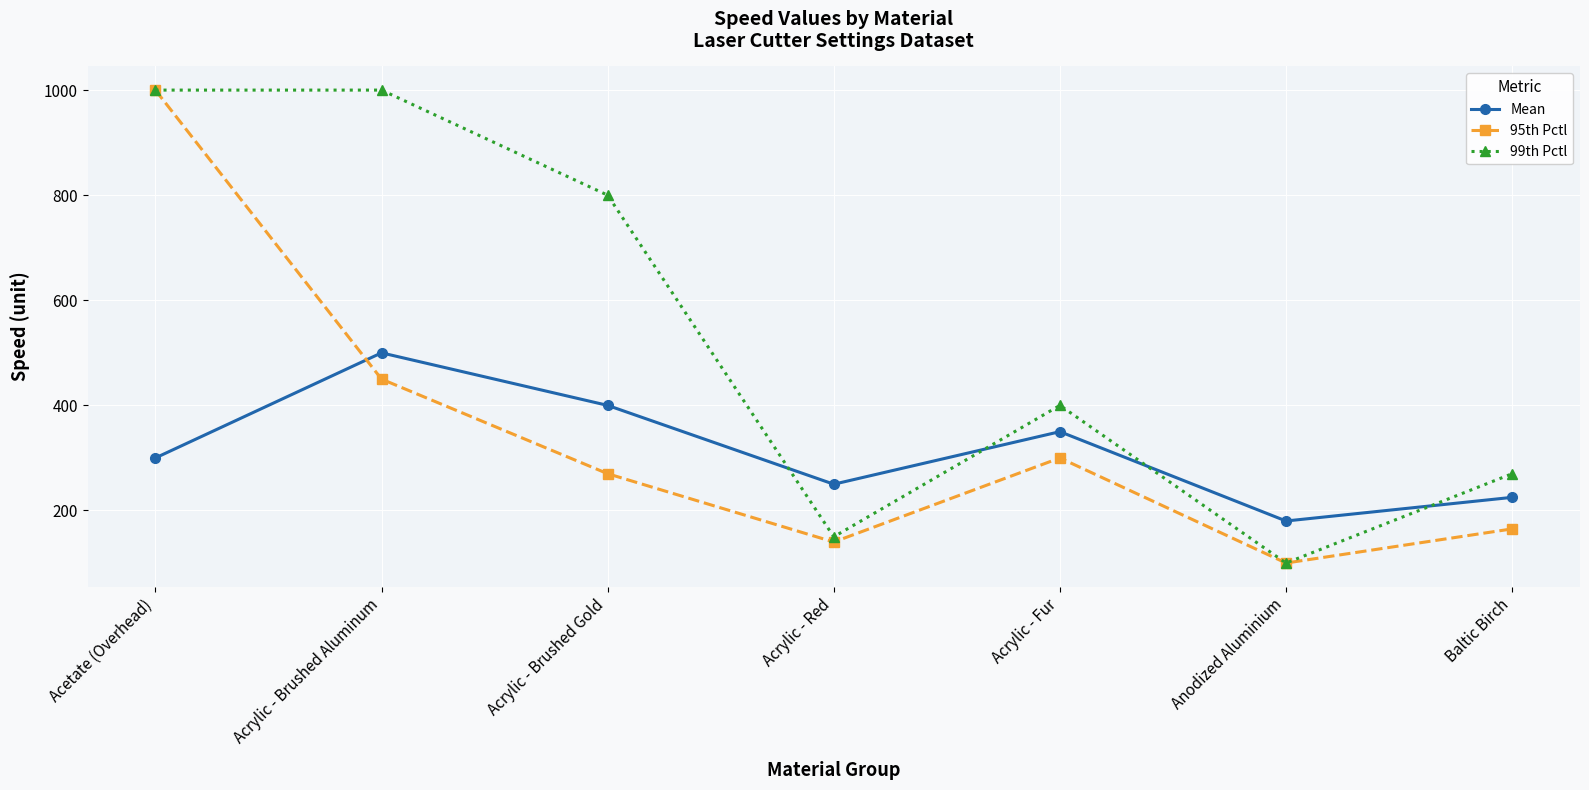

How many series are shown in this chart?

3